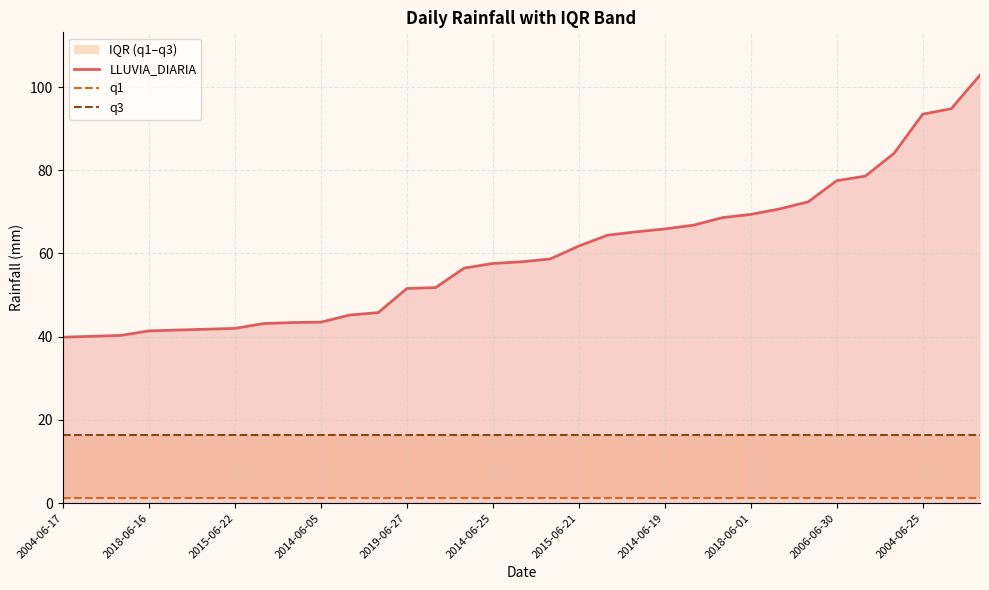

True or false: q1 and q3 cross at least once.

False